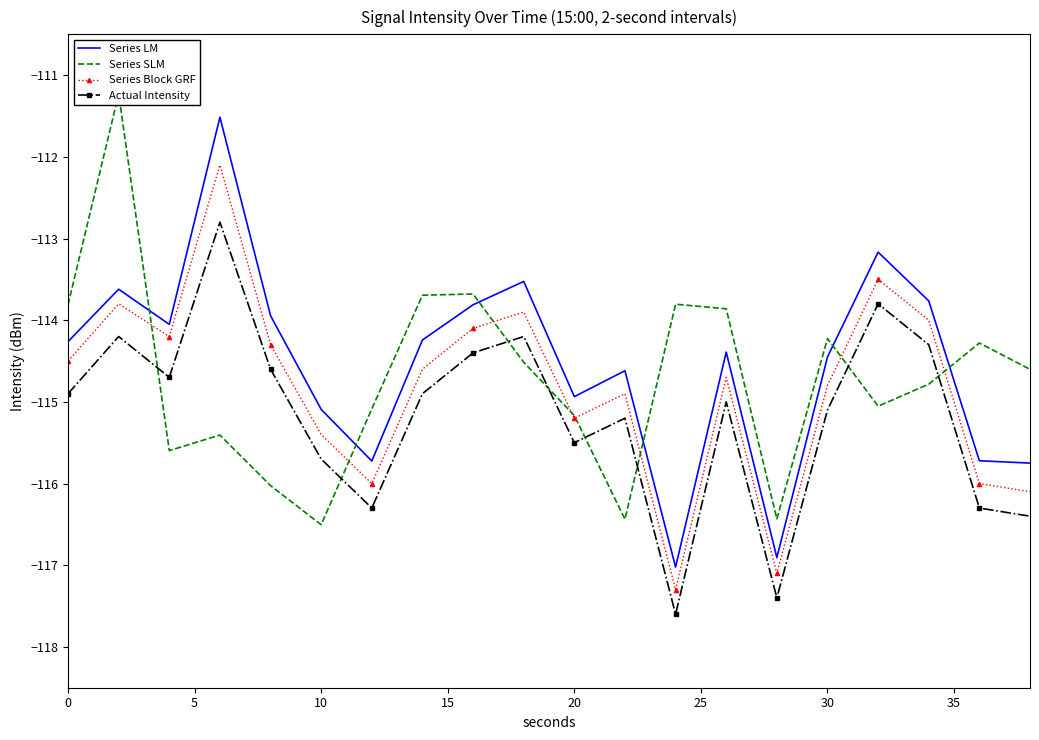

What is the minimum value for Series SLM?

-116.5